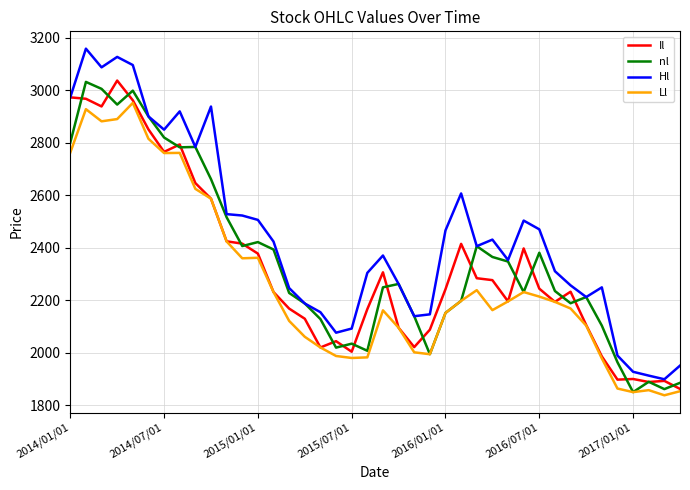

Which series has the largest range (max minus min)?

Hl